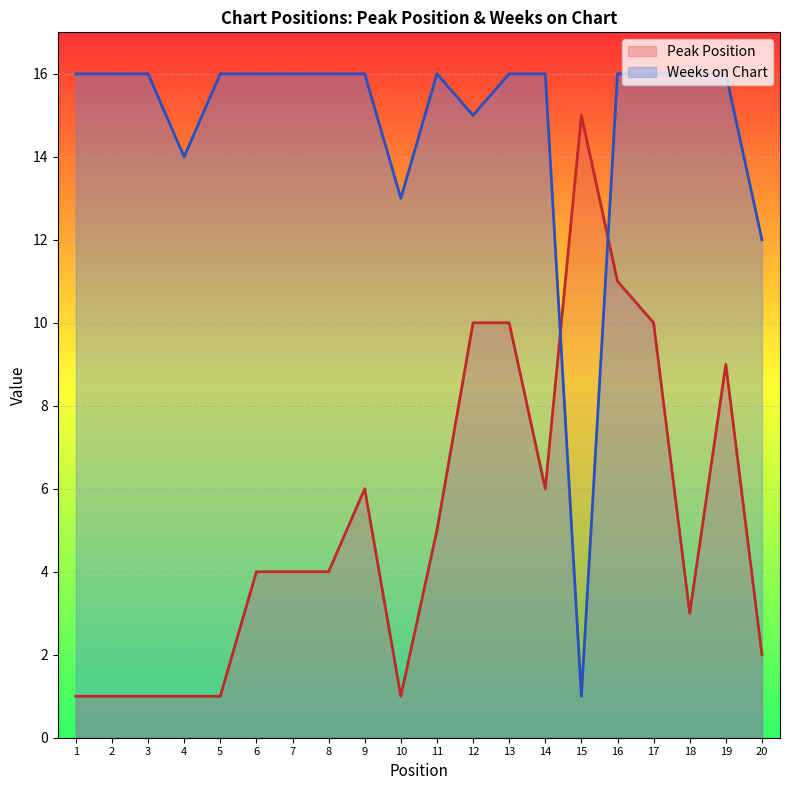

Between 5 and 6, which series saw the biggest shift?

Peak Position